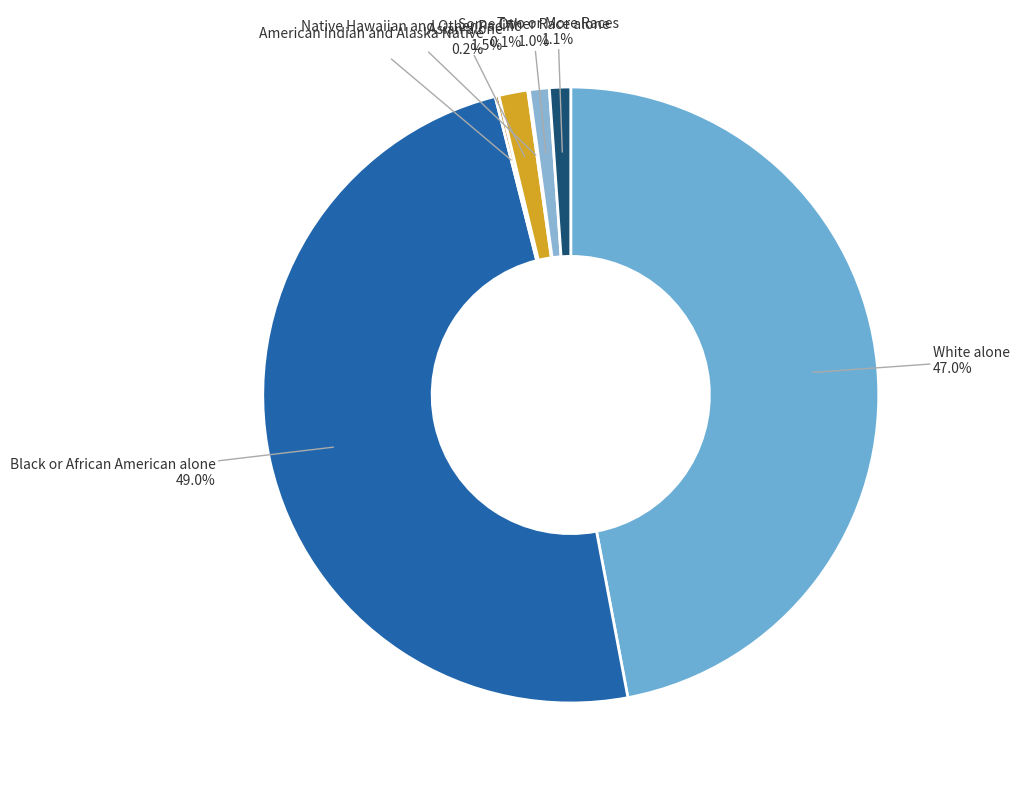

What percentage is NOT represented by Asian alone?

98.5%